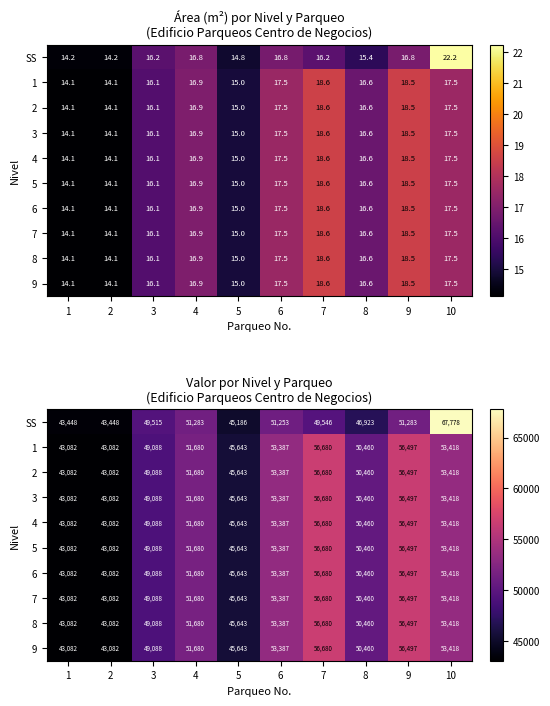

What is the sum of all SS values?

499663